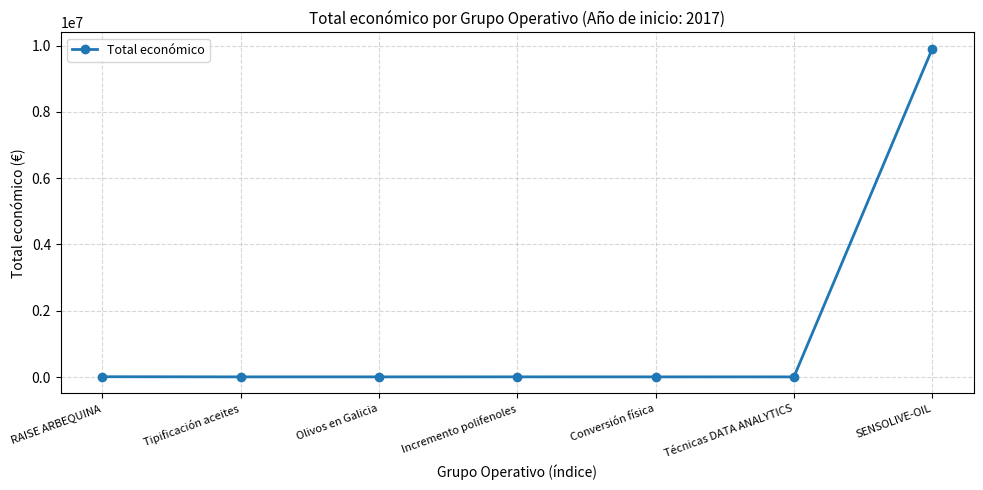

True or false: the data shows 9900193 at SENSOLIVE-OIL.

True